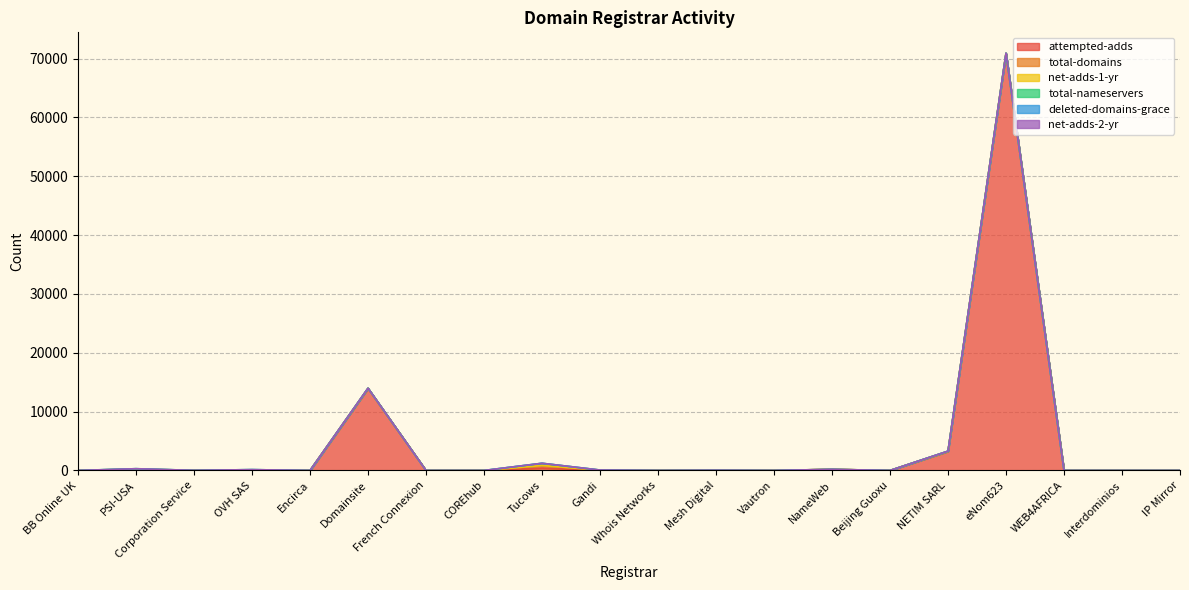

Rank the categories by total-nameservers value from highest to lowest.

Tucows, OVH SAS, PSI-USA, NETIM SARL, eNom623, Gandi, Domainsite, Mesh Digital, Corporation Service, NameWeb, BB Online UK, Encirca, French Connexion, COREhub, Whois Networks, Vautron, Beijing Guoxu, WEB4AFRICA, Interdominios, IP Mirror